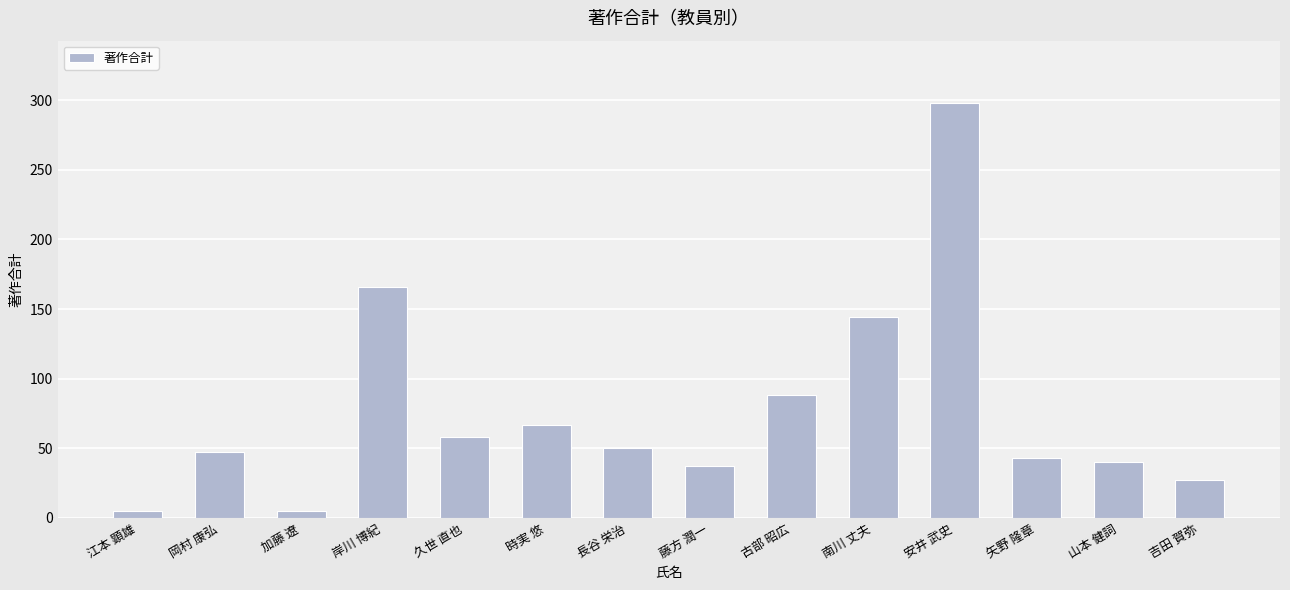

How many bars are there in total?

14